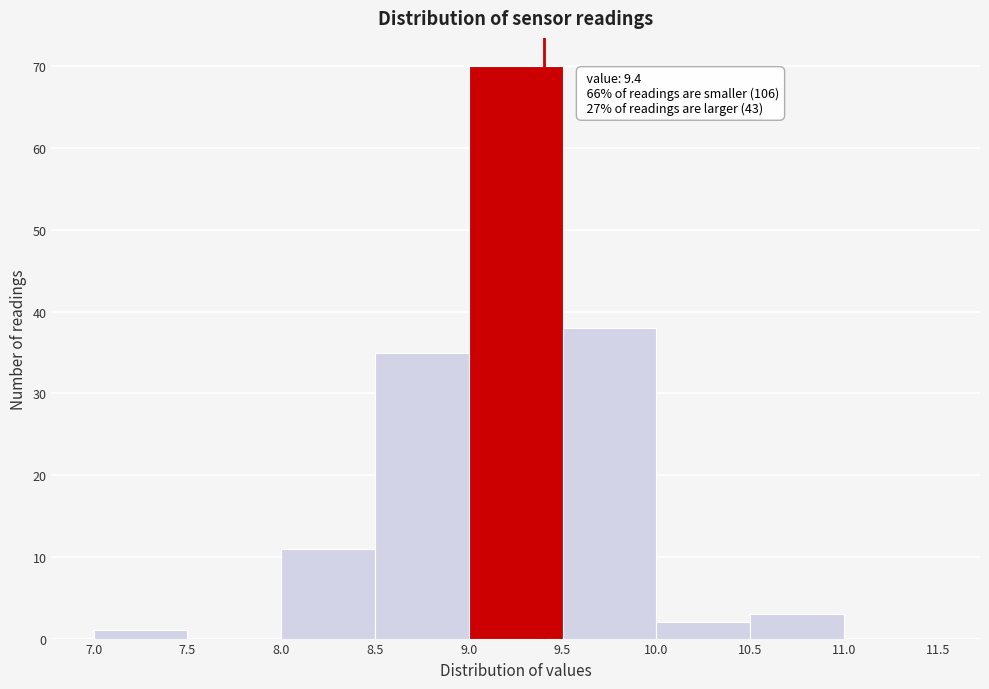

Which range on the x-axis has the tallest bar?

9.0 to 9.5